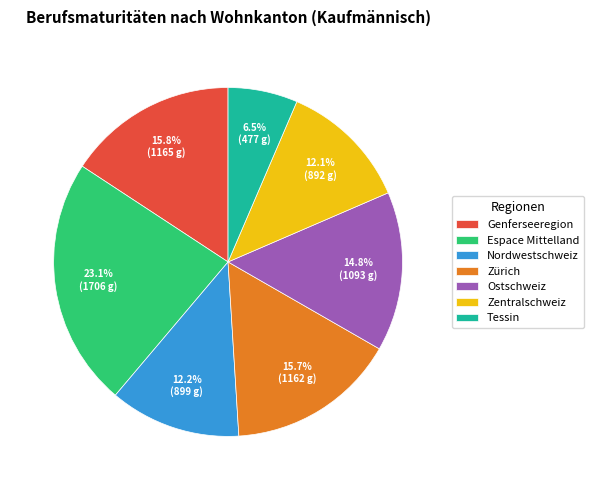

How many slices are in this pie chart?

7